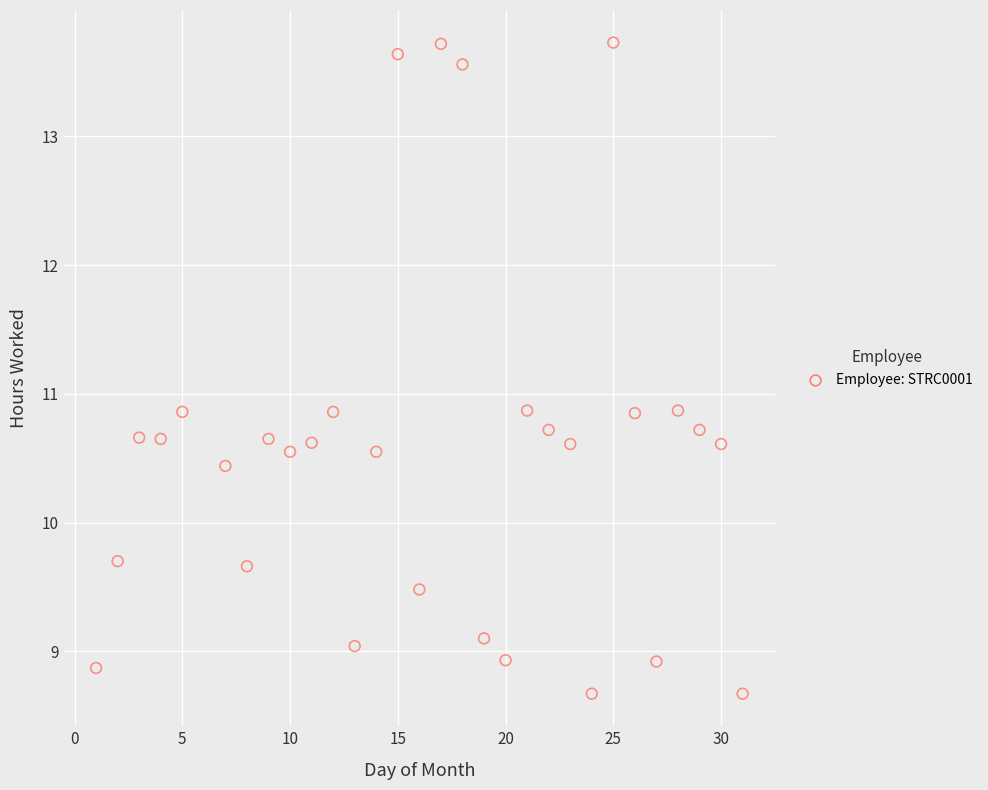

What is the range of Y values (max minus min)?

5.1